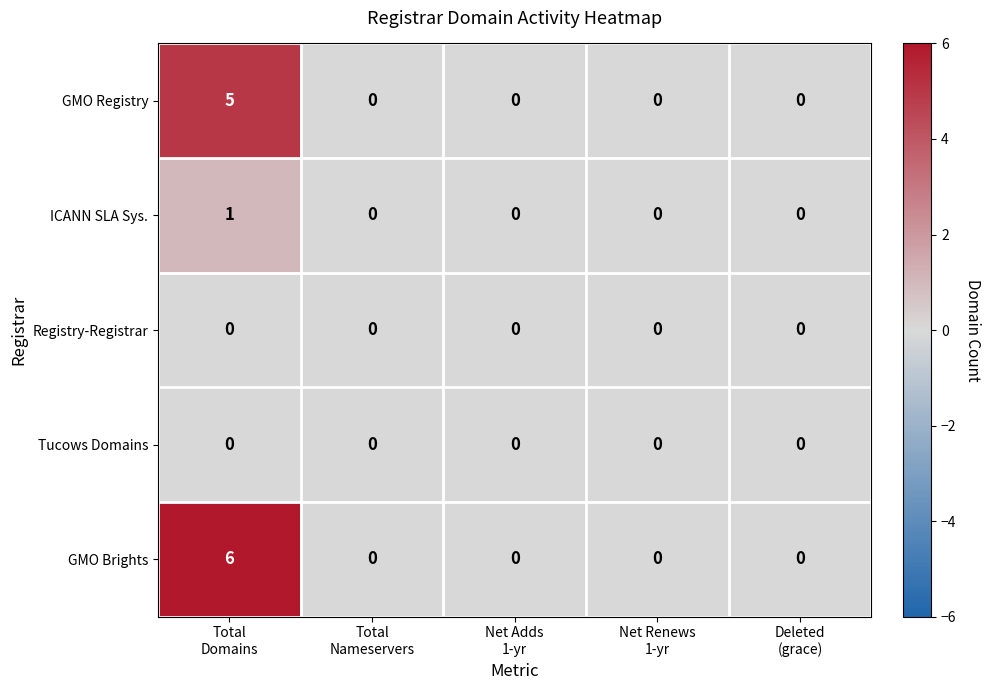

Count the GMO Brights values in the range 0 to 1.

4